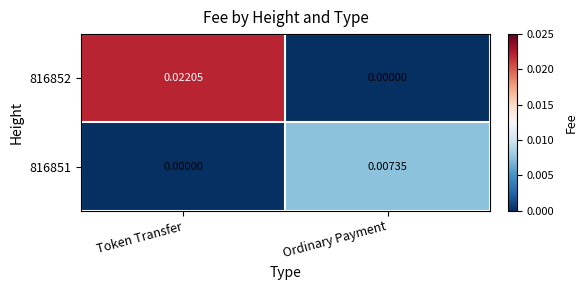

Between Token Transfer and Ordinary Payment, which series saw the biggest shift?

816852